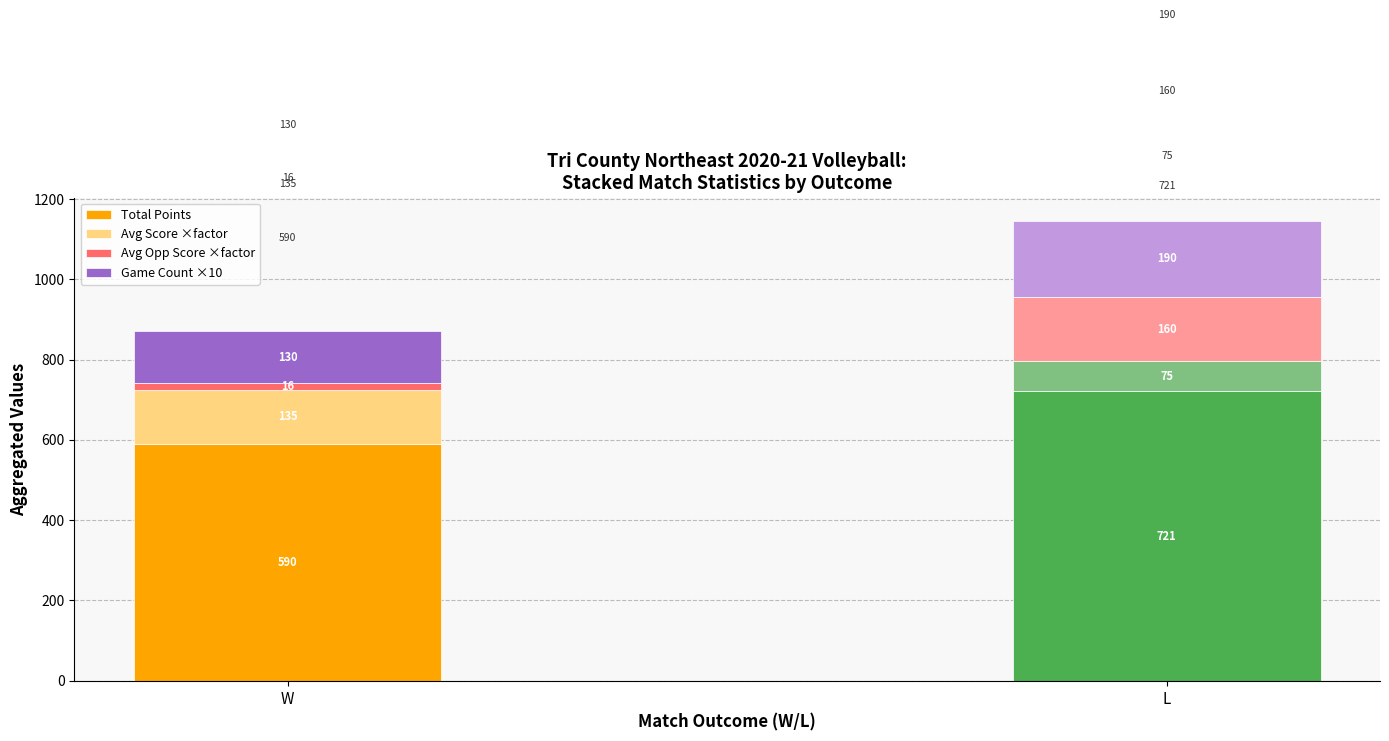

Read the Total Points value at L, to the nearest 5.

720